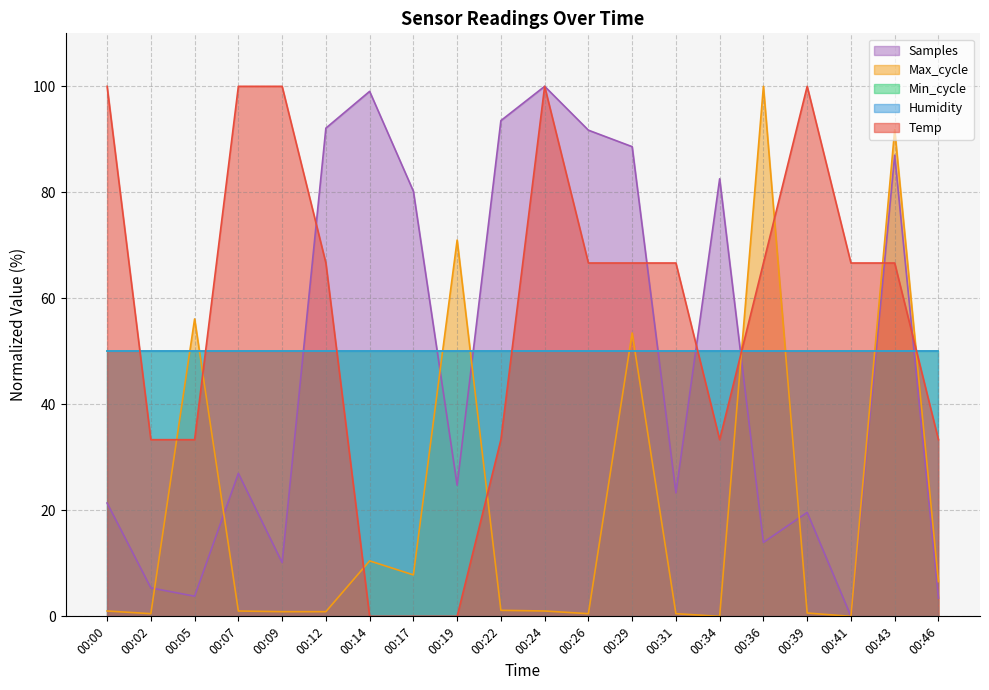

True or false: Temp has more than 2 interior local peaks.

False